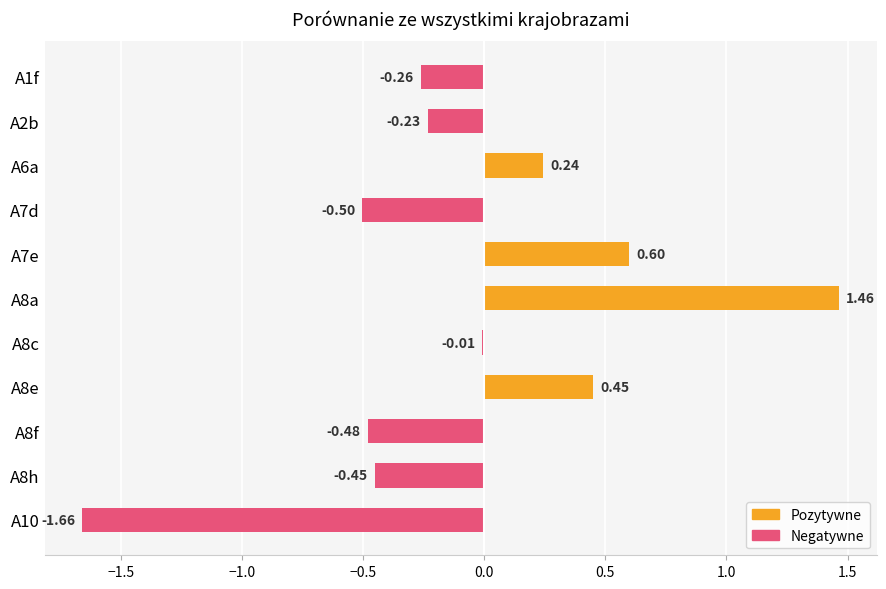

Which has a higher value, A8e or A8h?

A8e